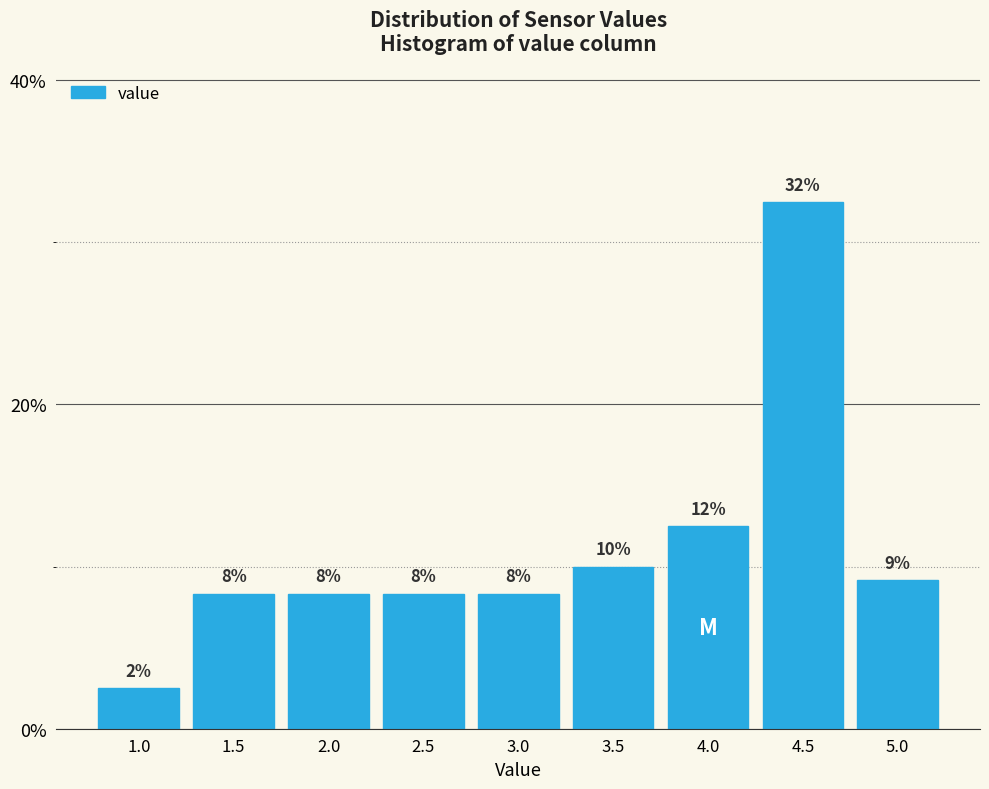

Are the bars horizontal?

No